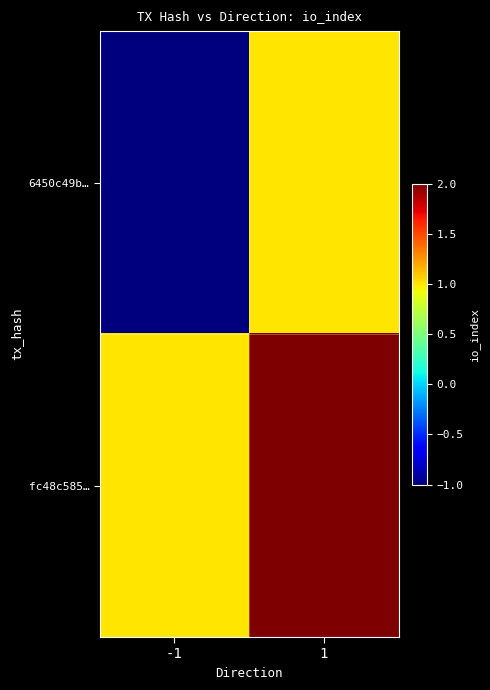

Between -1 and 1, which series saw the biggest shift?

6450c49b…